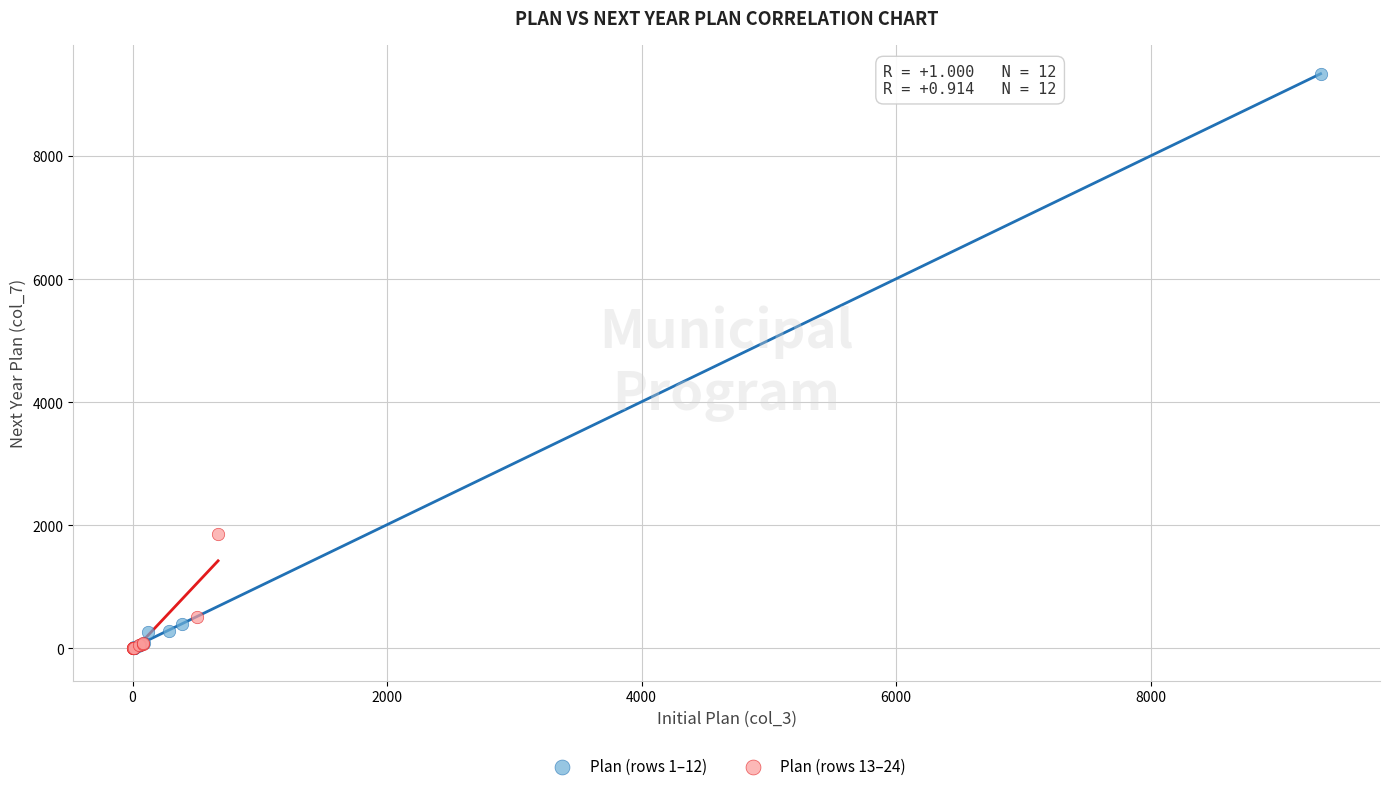

Which series has the widest spread of Y values?

Plan (rows 1–12)